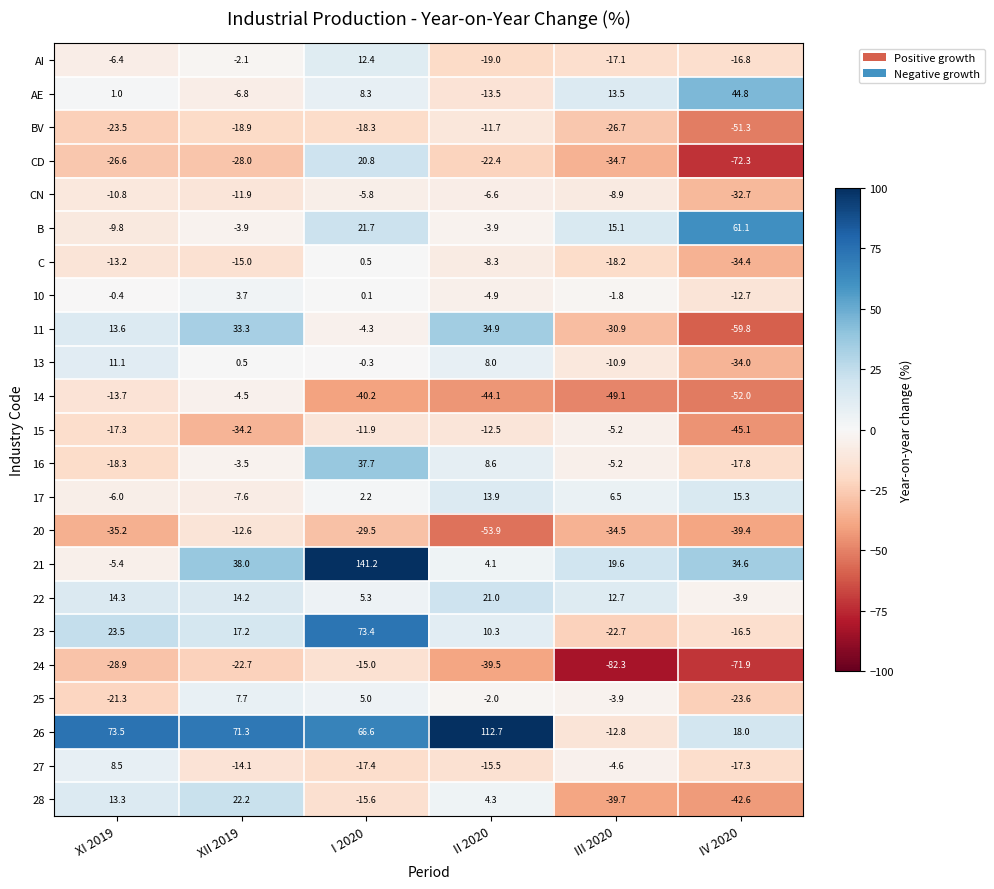

How many data points in 21 are less than 34?

3